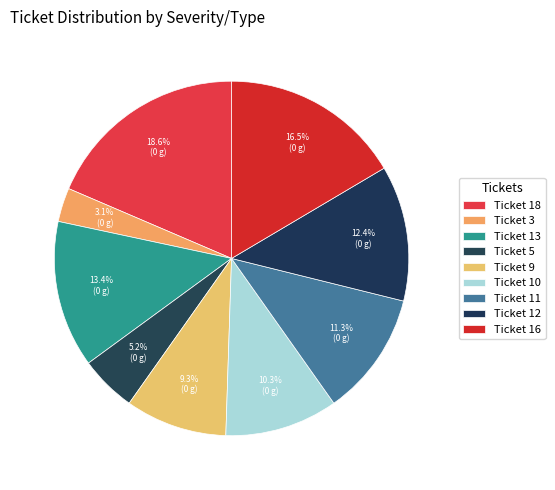

Count the number of slices in the pie.

9